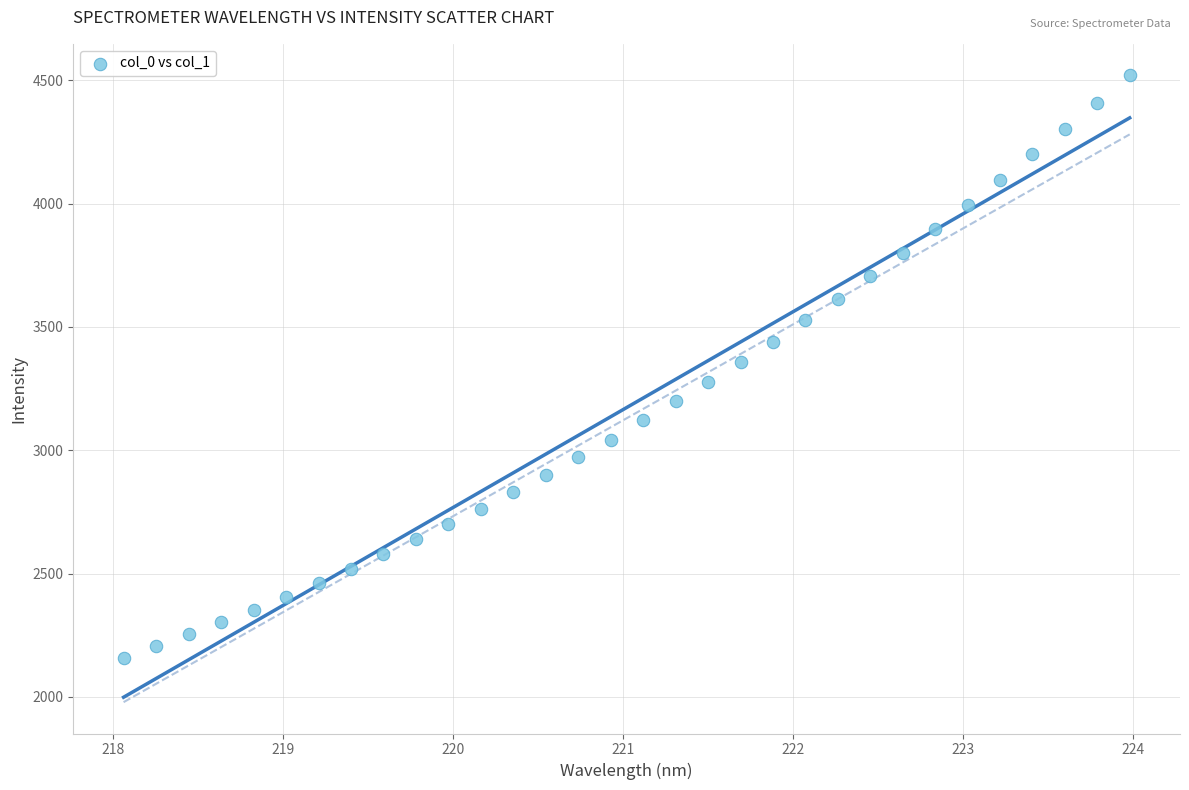

What is the range of Y values (max minus min)?

2362.8